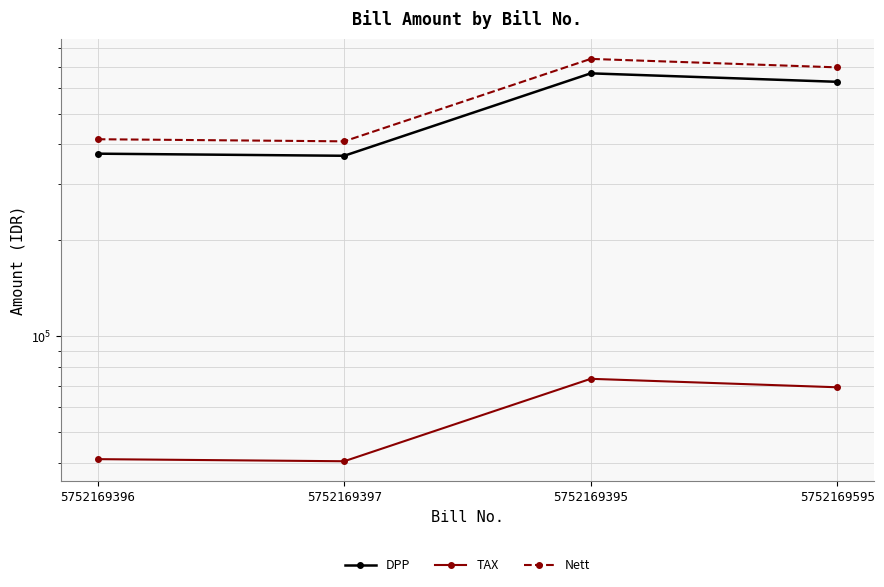

True or false: DPP and Nett cross at least once.

False